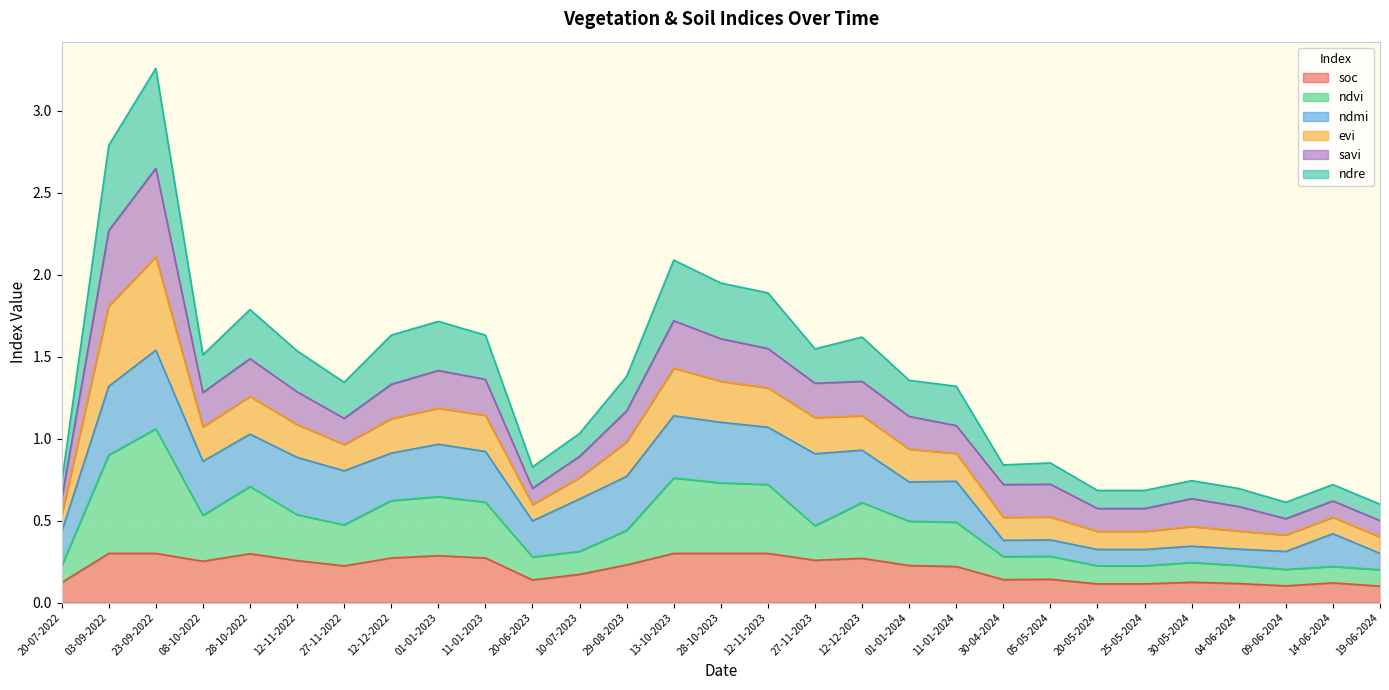

How many lines are shown in the chart?

6